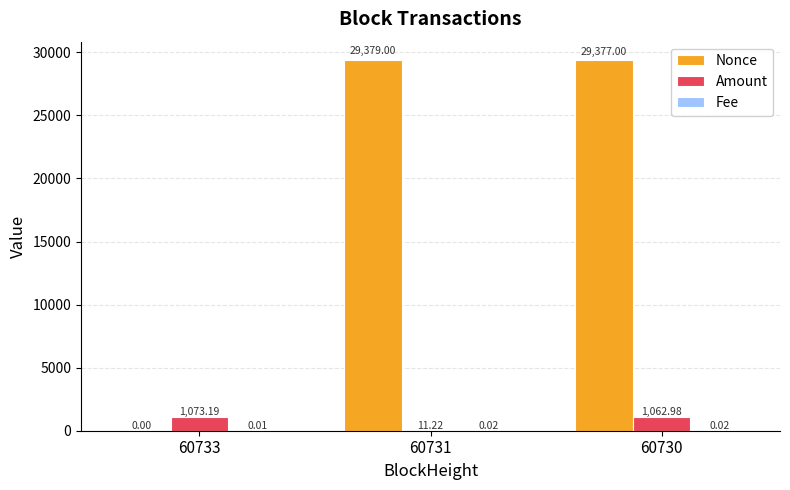

What is the sum of all Nonce values?

58756.0